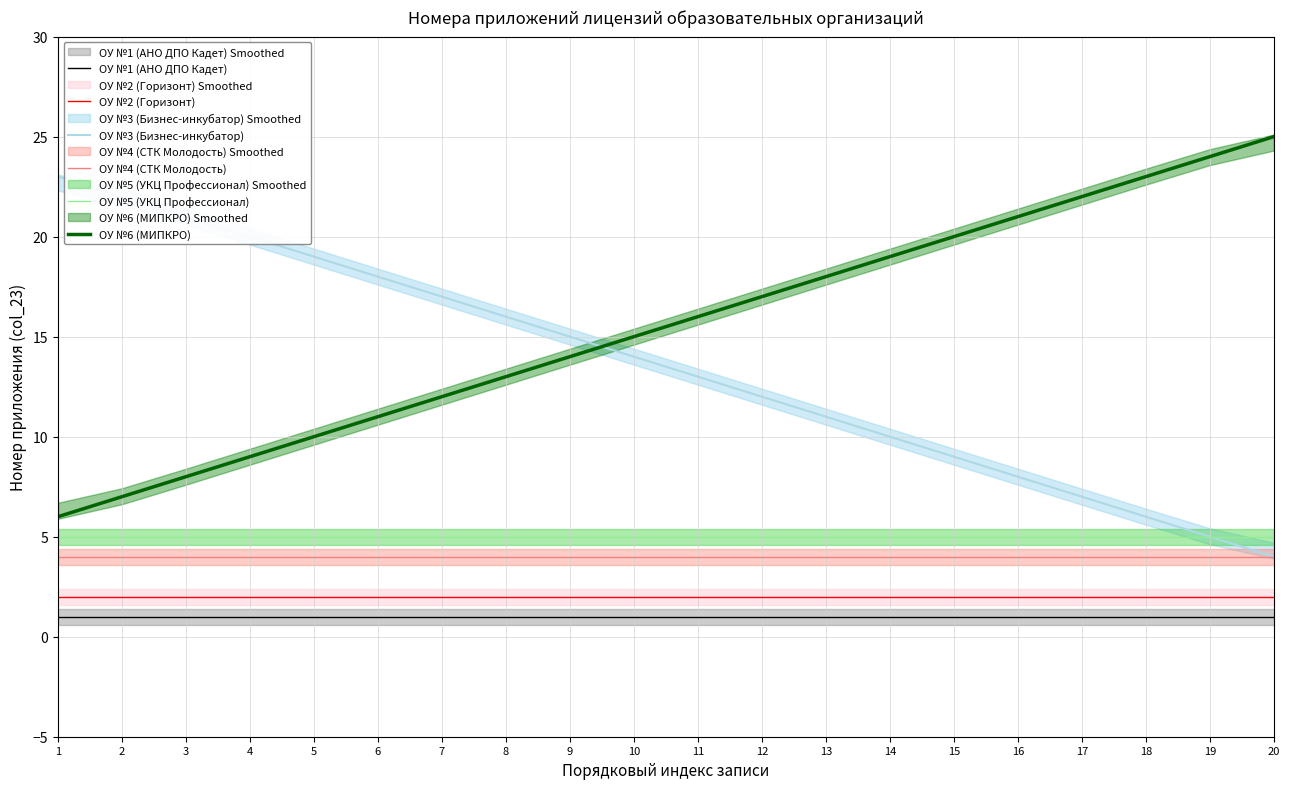

Does the chart have visible grid lines?

Yes